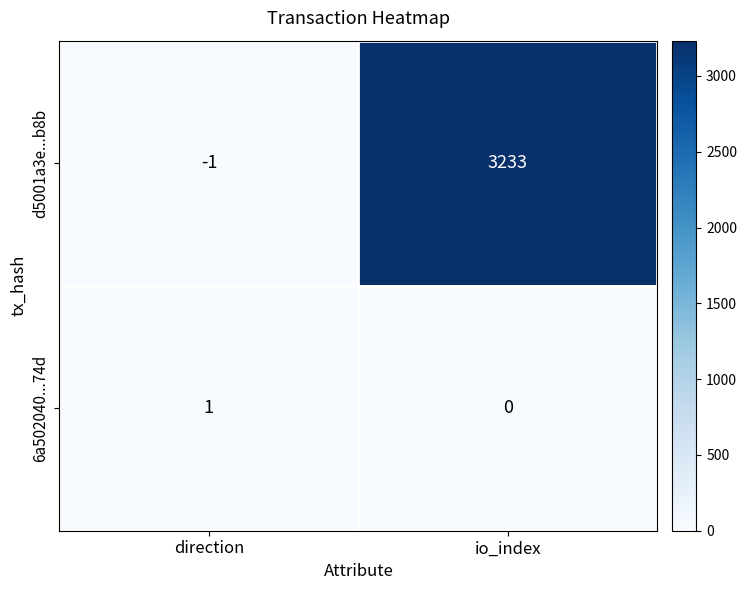

Which series has the widest spread of values?

d5001a3e...b8b